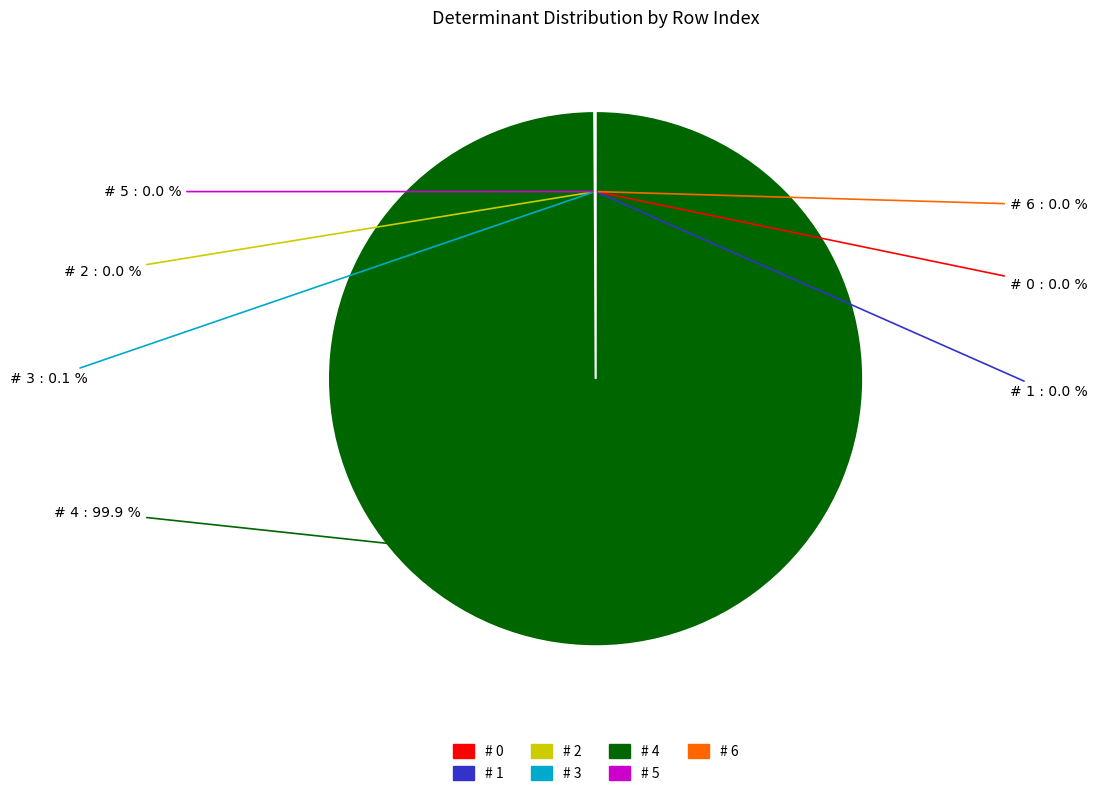

To the nearest percent, what is the difference between the largest and smallest slice percentages?

100%